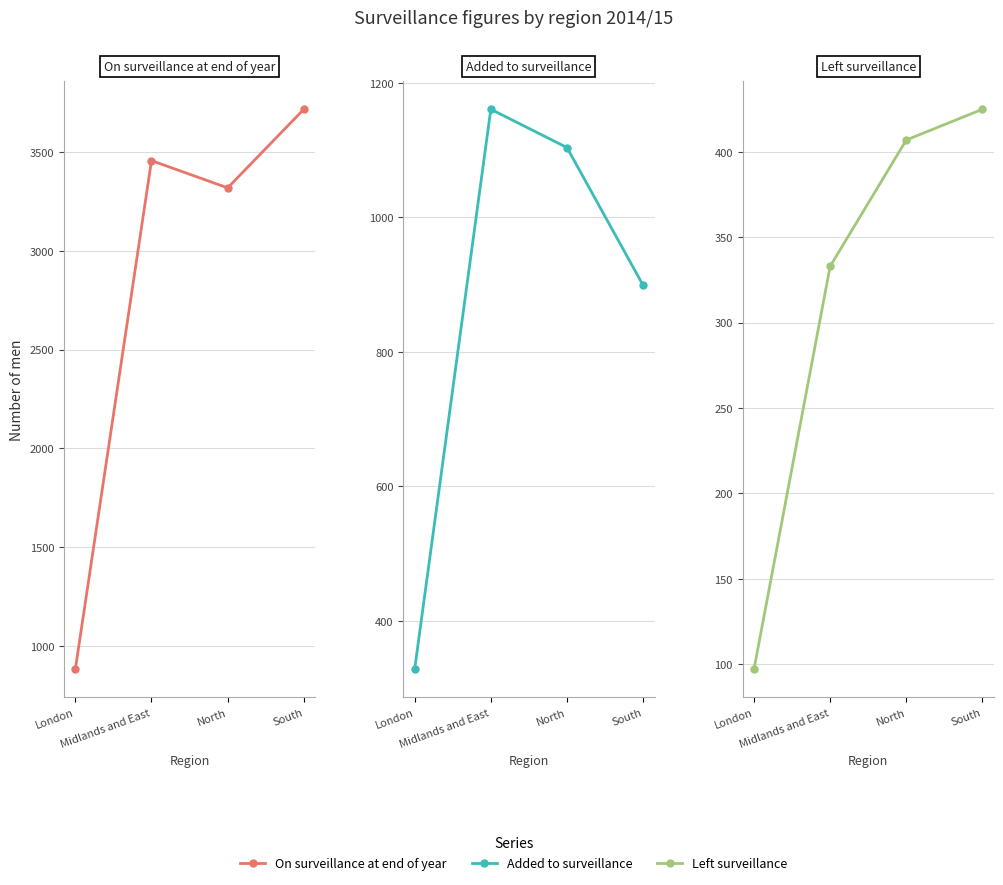

Where is Added to surveillance nearest to the value 744?

South